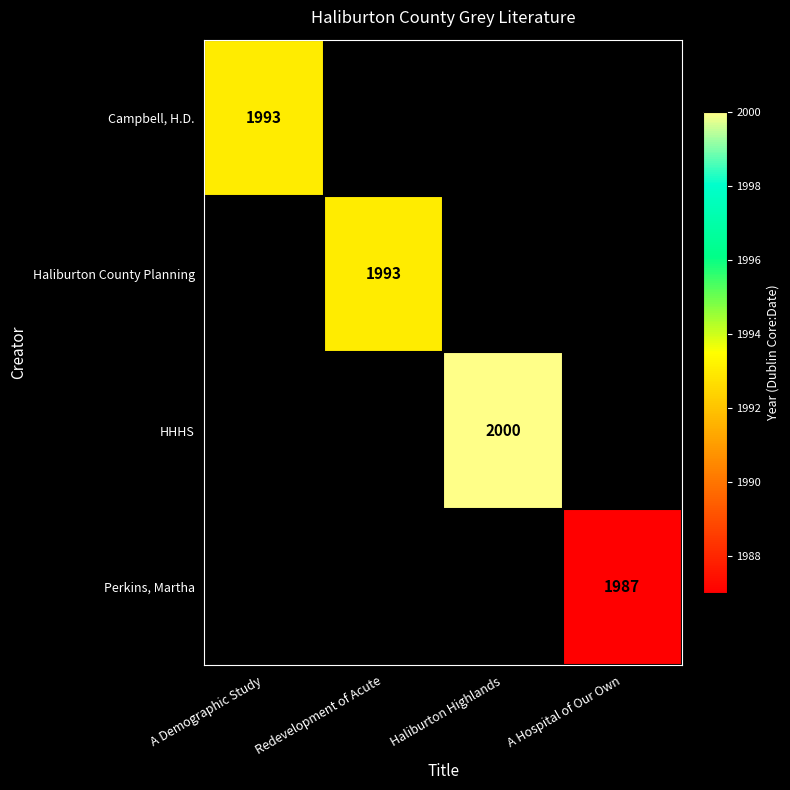

The HHHS series shows 795.5 at Haliburton Highlands. True or false?

False